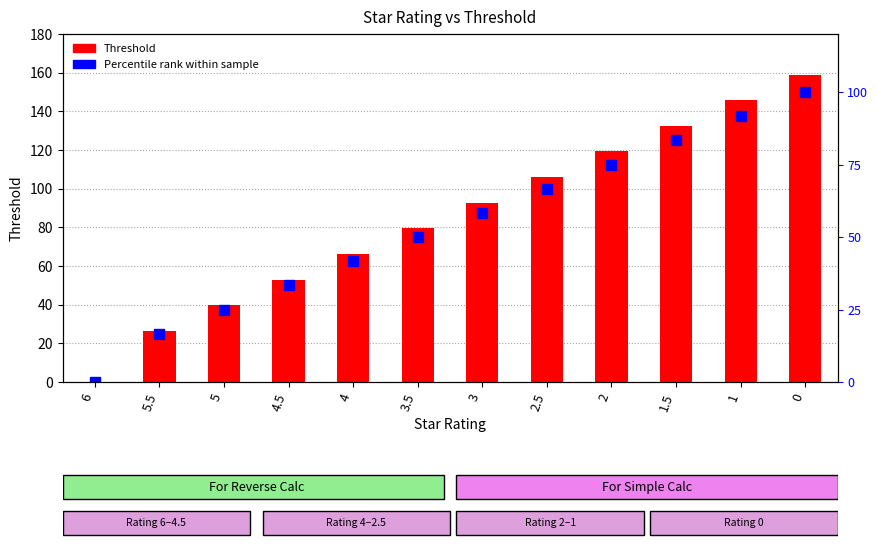

What is the sum of the Threshold values at 2.5 and 1?

251.8